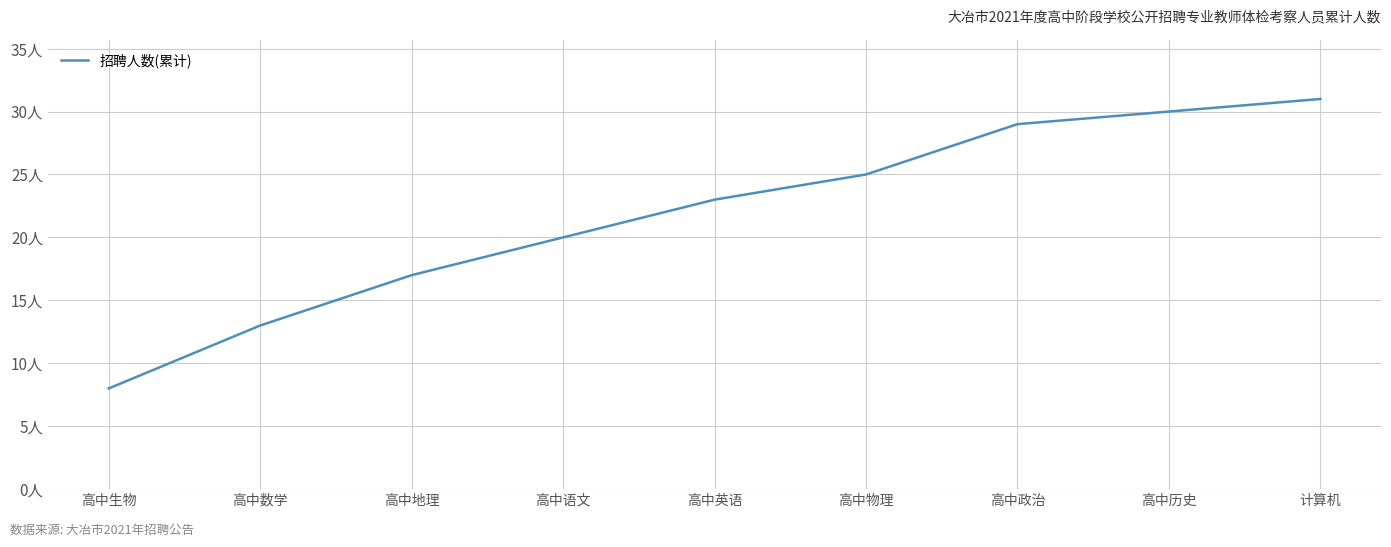

The value at 高中历史 is 13. True or false?

False